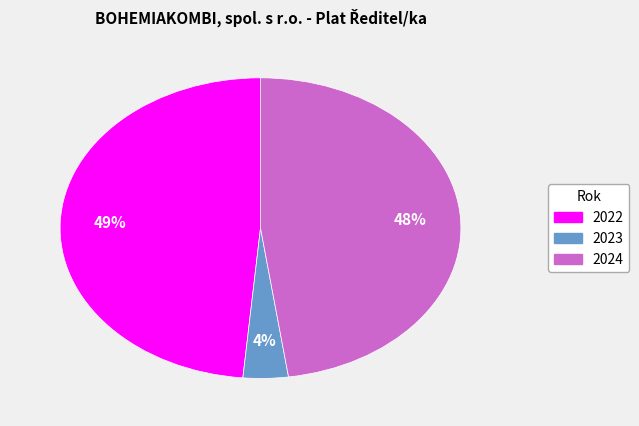

To the nearest percent, what is the average slice percentage?

33%